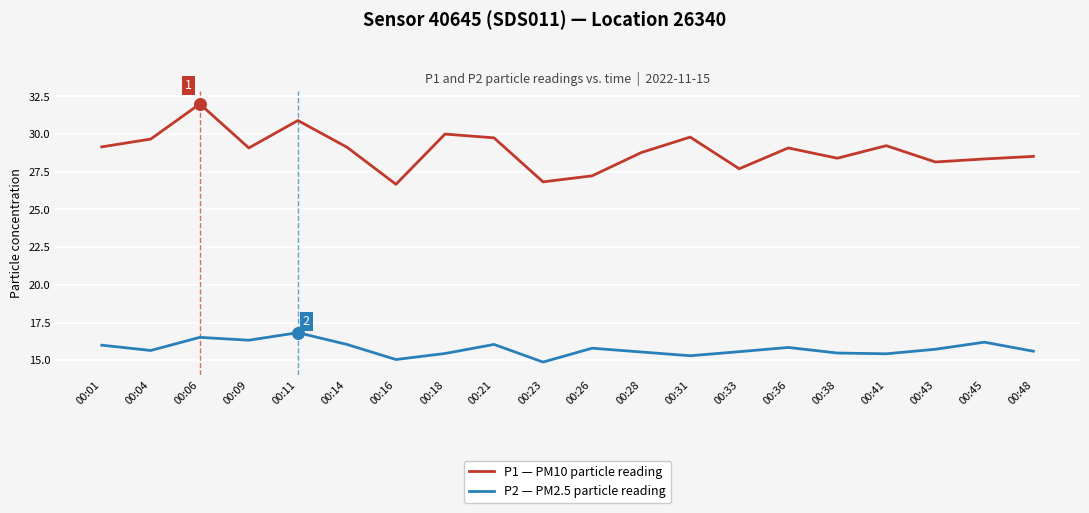

What is the total value across all series at 00:18?

45.5